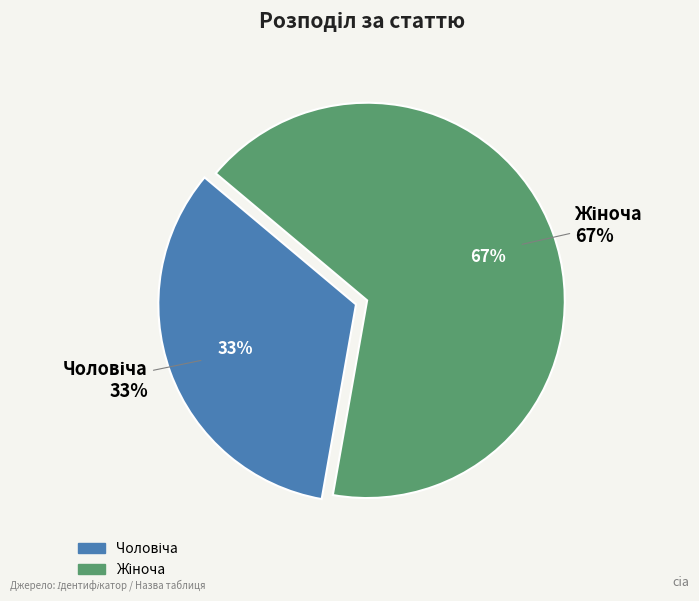

The Чоловіча slice represents 43% of the pie. True or false?

False